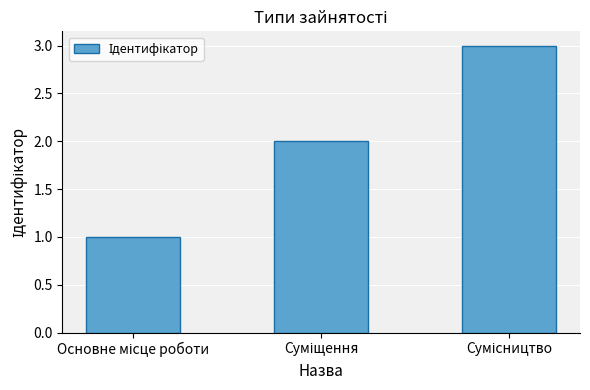

What is the minimum value shown in the chart?

1